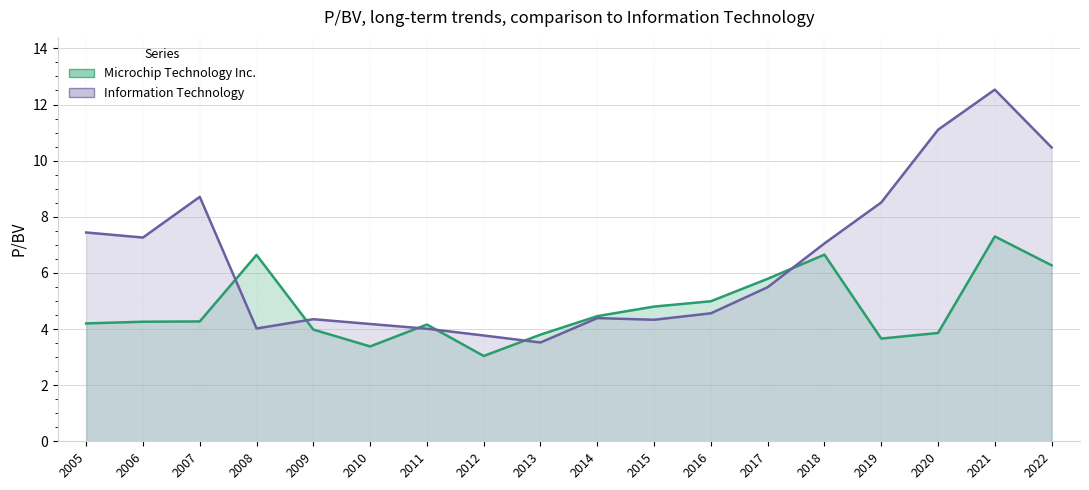

List the labels in order of Information Technology value, smallest first.

2013, 2012, 2011, 2008, 2010, 2015, 2009, 2014, 2016, 2017, 2018, 2006, 2005, 2019, 2007, 2022, 2020, 2021